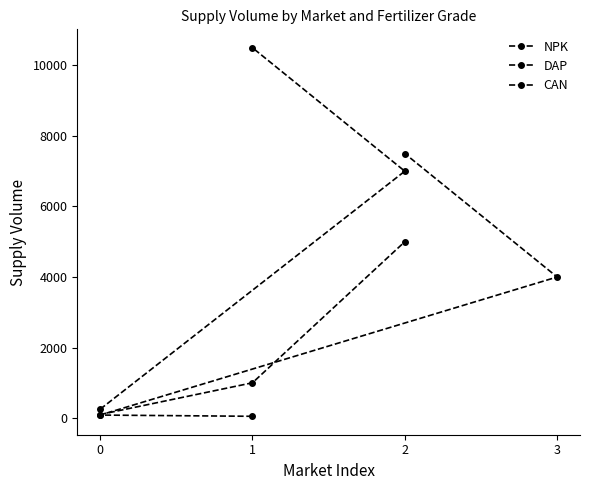

How many interior local valleys does the NPK series have?

1